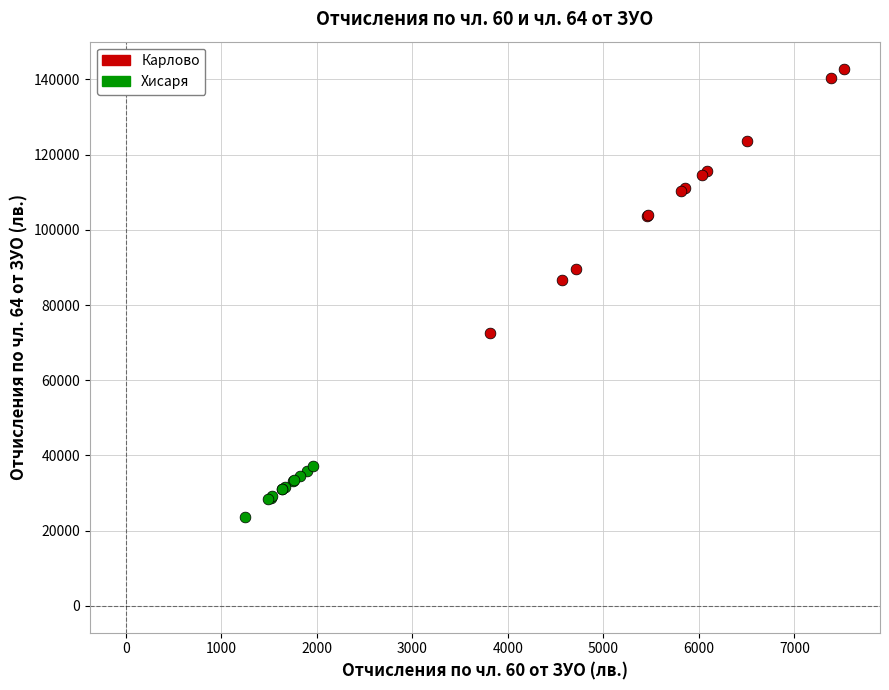

Which series reaches the minimum Y coordinate?

Хисаря